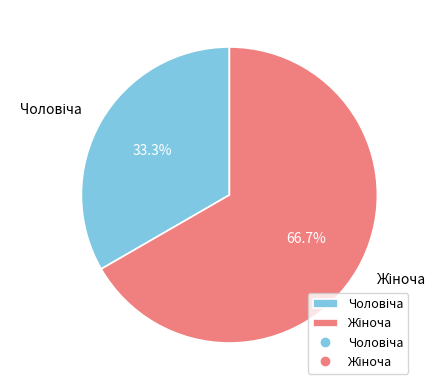

How many slices are in this pie chart?

2